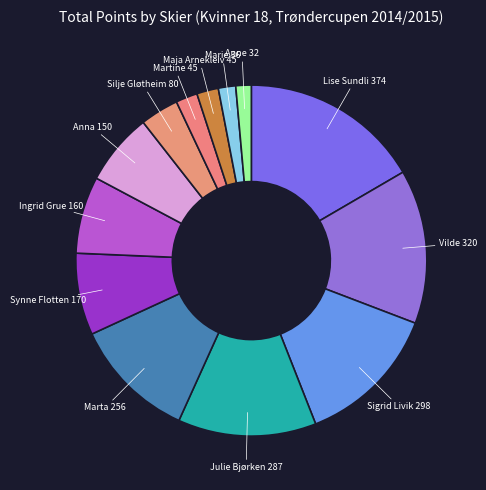

To the nearest percent, what is the average slice percentage?

8%